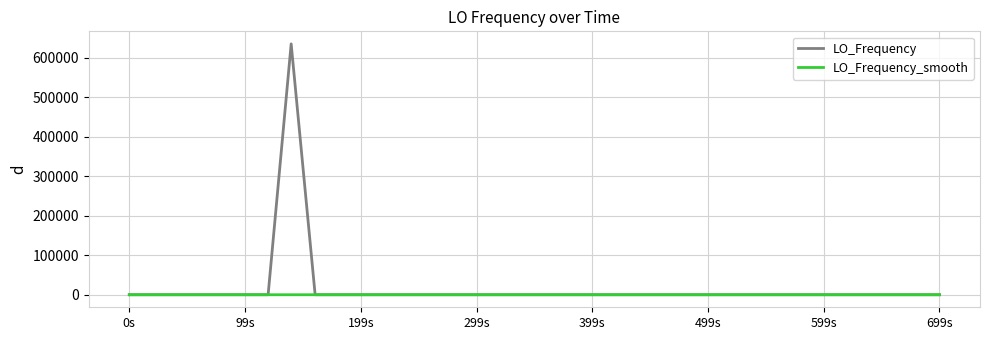

What is the maximum value for LO_Frequency?

635714.7